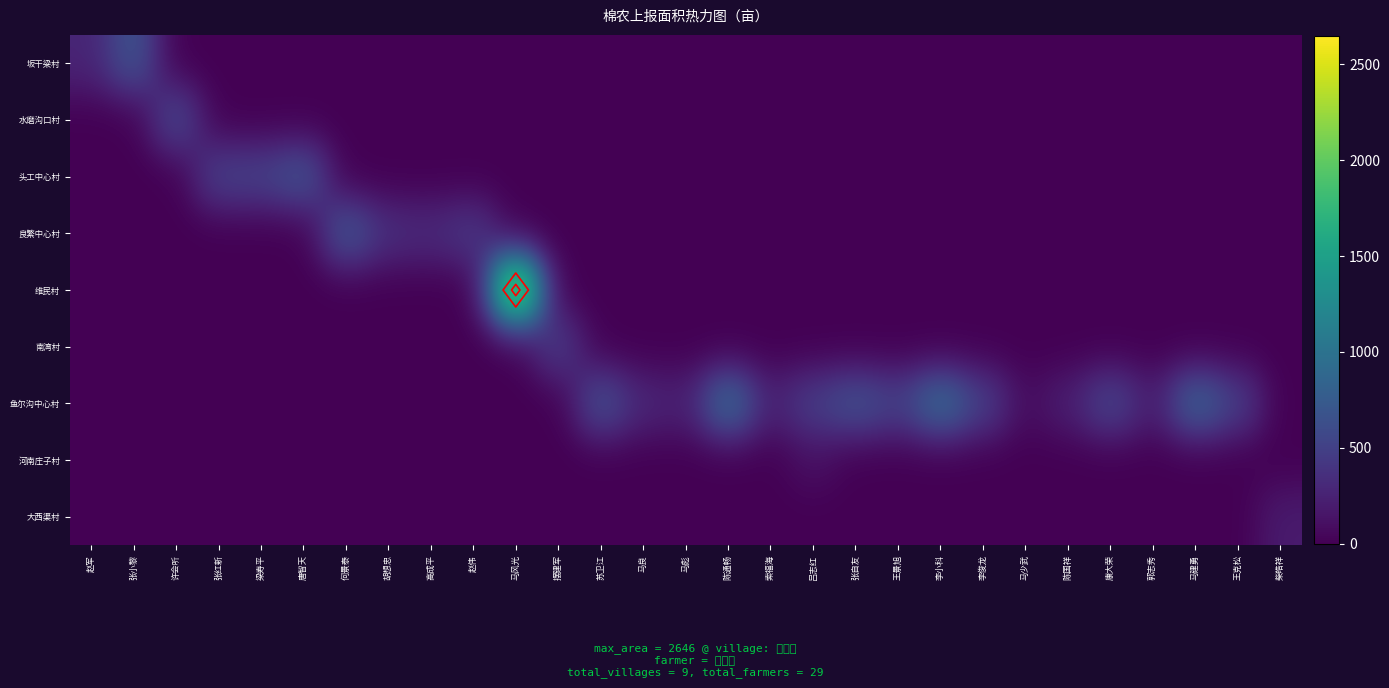

What is the sum of all 大西渠村 values?

195